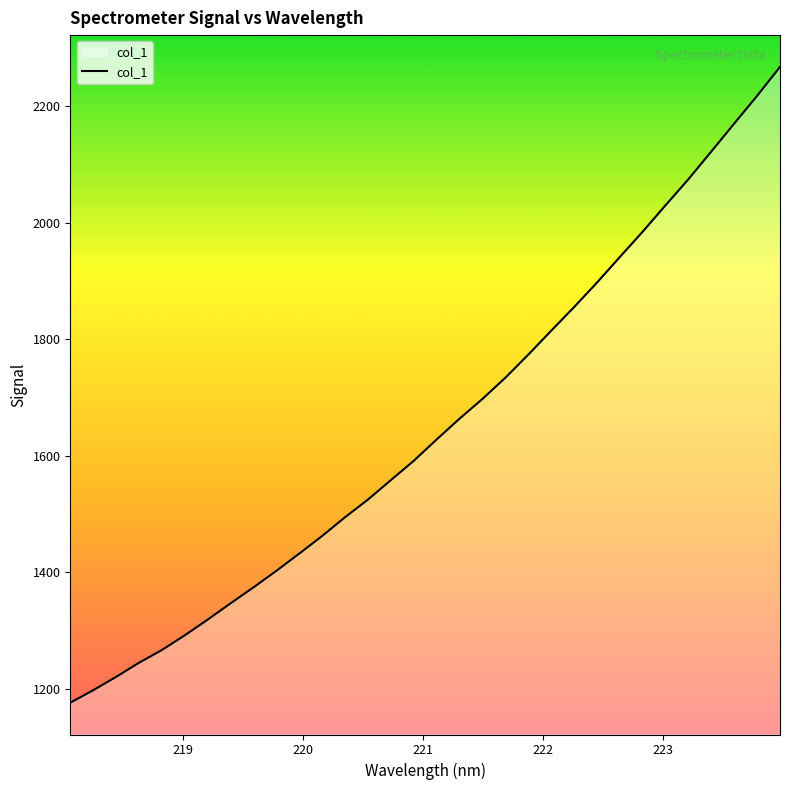

Reading left to right, what are all the values shown in this chart?

1176.5	1197.9	1220.8	1245.1	1267.0	1292.2	1319.2	1347.2	1374.5	1403.0	1432.6	1462.9	1495.0	1525.3	1558.7	1591.8	1628.5	1664.1	1698.0	1734.3	1773.9	1814.9	1855.5	1897.5	1941.4	1984.9	2030.3	2075.0	2122.6	2170.3	2217.9	2267.5